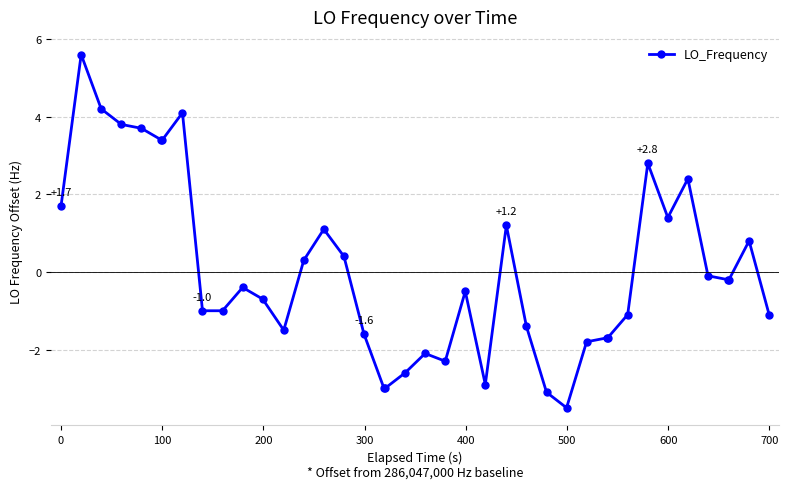

Reading left to right, extract all data points from this chart.

1.7	5.6	4.2	3.8	3.7	3.4	3.4	4.1	-1.0	-1.0	-0.4	-0.7	-1.5	0.3	1.1	0.4	-1.6	-3.0	-3.0	-2.6	-2.1	-2.3	-0.5	-2.9	1.2	-1.4	-3.1	-3.5	-1.8	-1.7	-1.7	-1.1	2.8	1.4	2.4	-0.1	-0.2	-0.2	0.8	-1.1